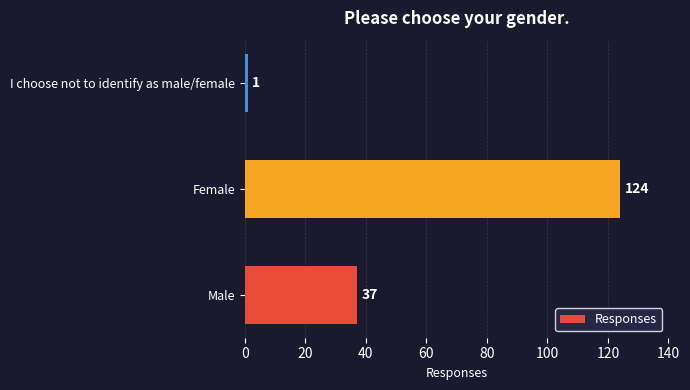

How many values are between 1 and 124?

3